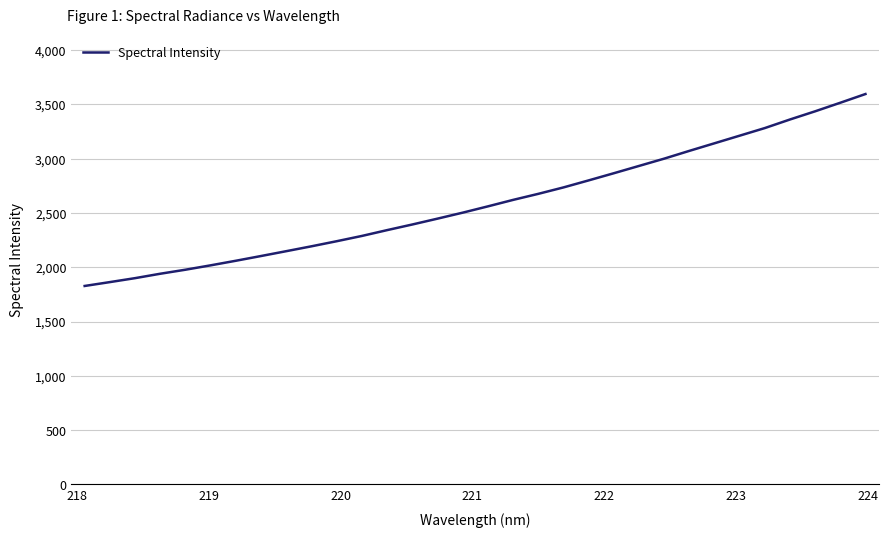

What is the smallest value displayed?

1827.6